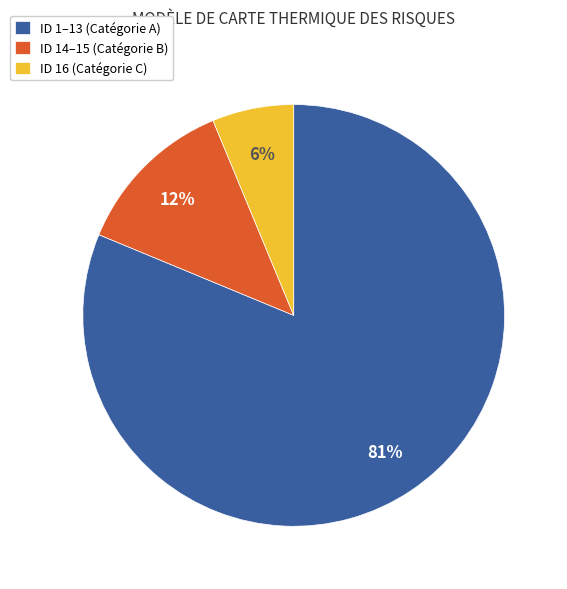

Approximately how many times larger is the value at ID 16 (Catégorie C) compared to ID 14–15 (Catégorie B)?

0.5